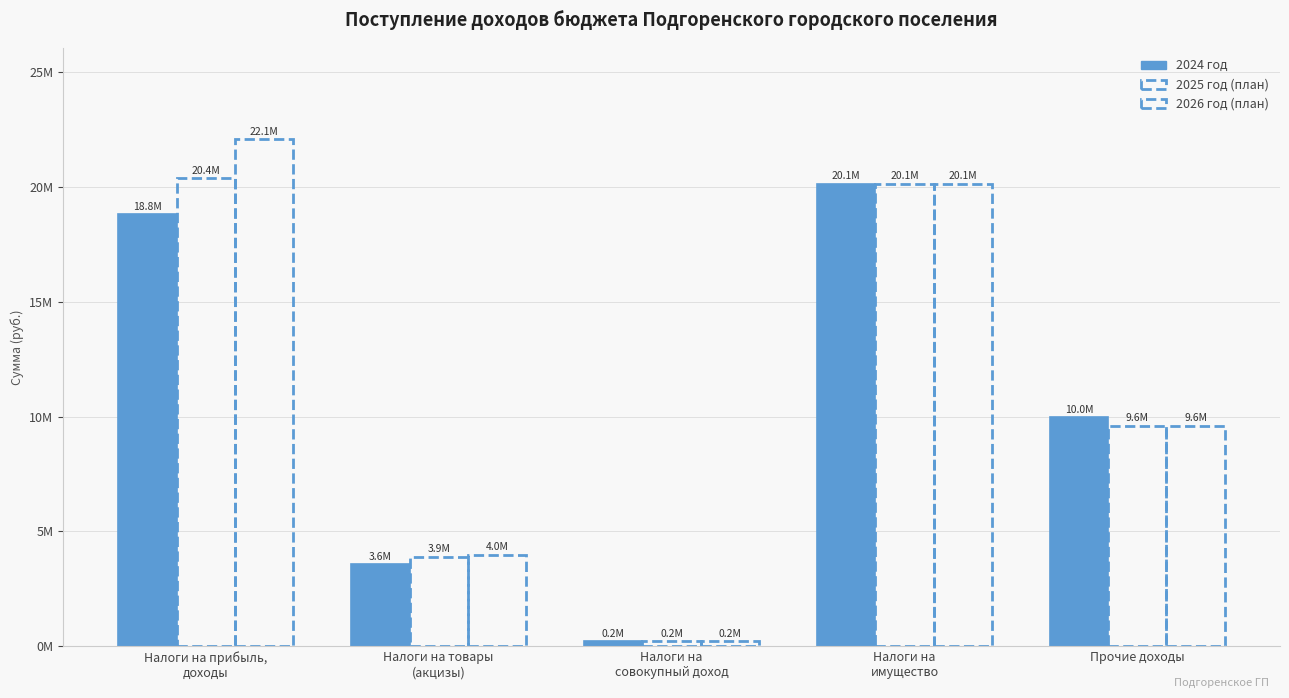

Are the bars horizontal?

No